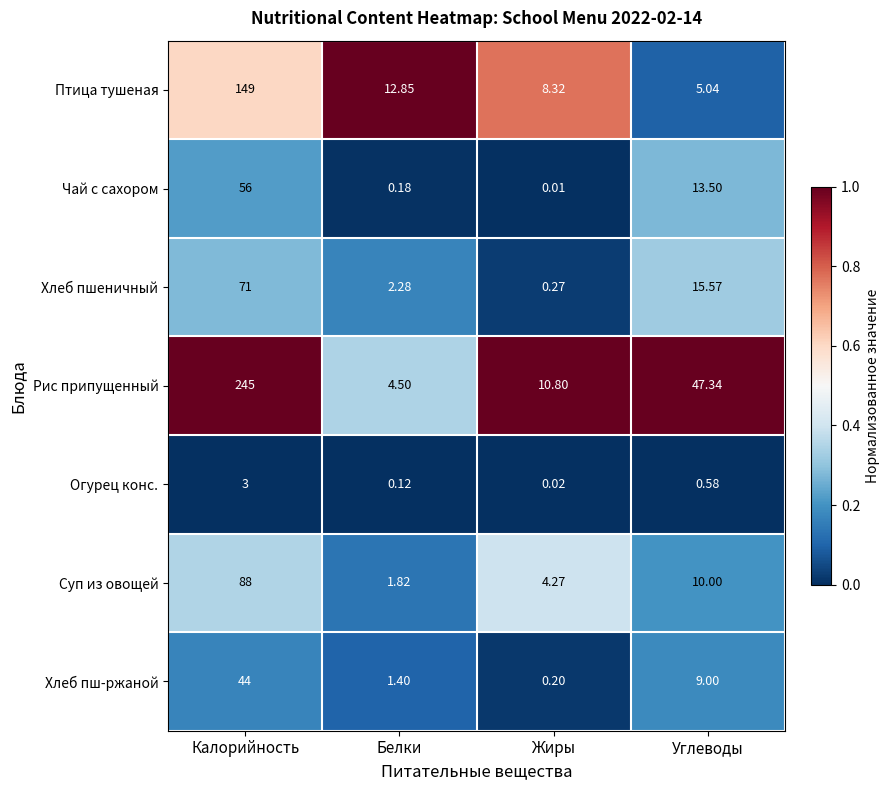

Rank the series by their maximum value, from highest to lowest.

Рис припущенный, Птица тушеная, Суп из овощей, Хлеб пшеничный, Чай с сахором, Хлеб пш-ржаной, Огурец конс.